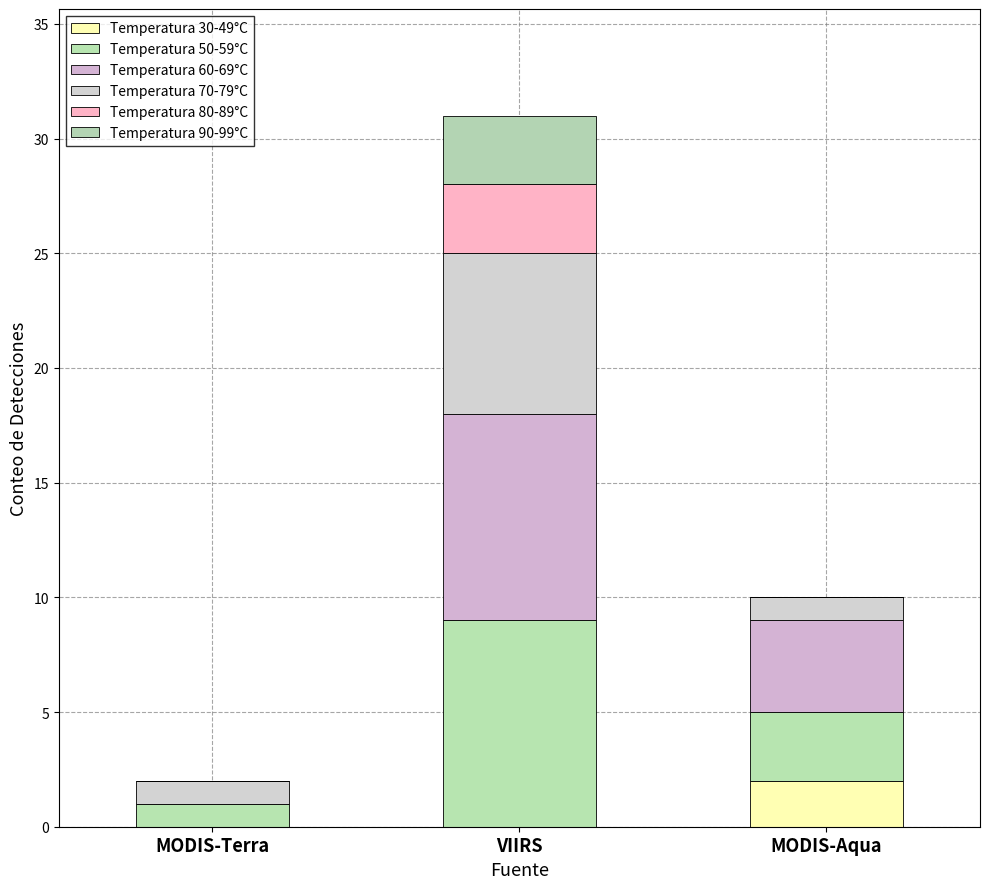

How many series are shown in this chart?

6